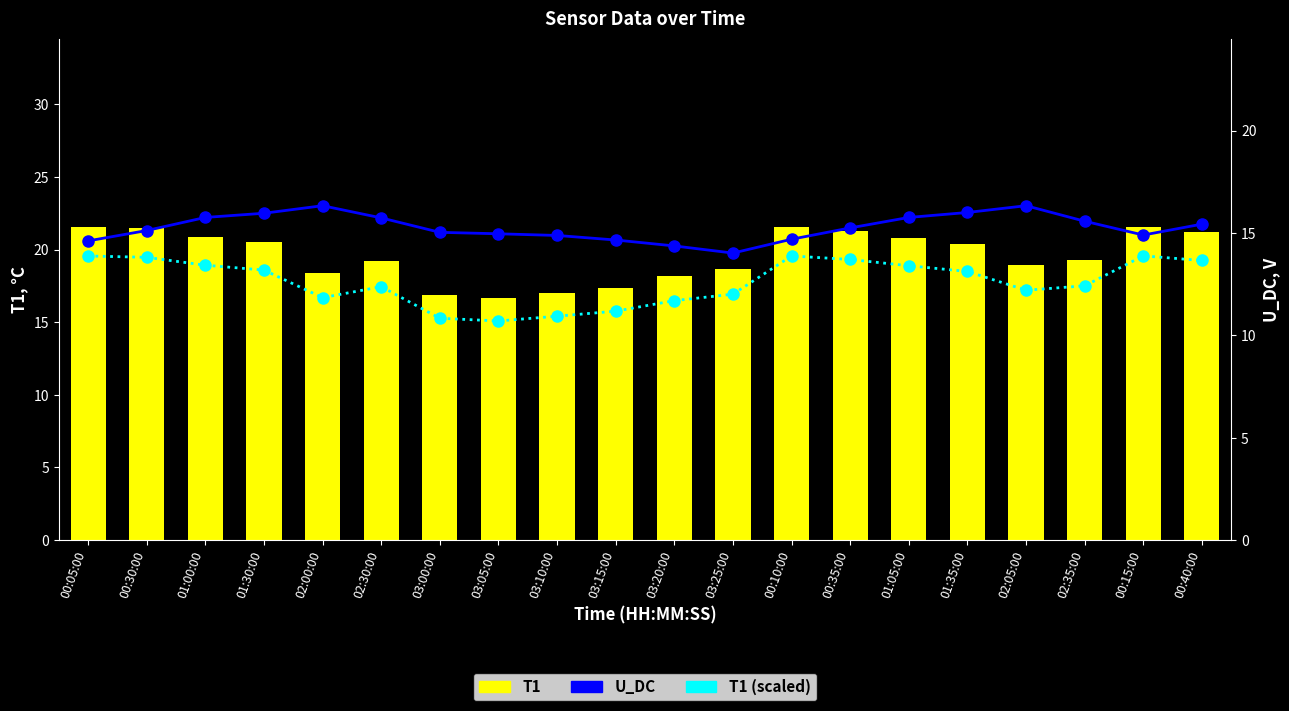

Is the value of U_DC at 02:00:00 greater than the value of T1 (scaled) at 01:30:00?

Yes